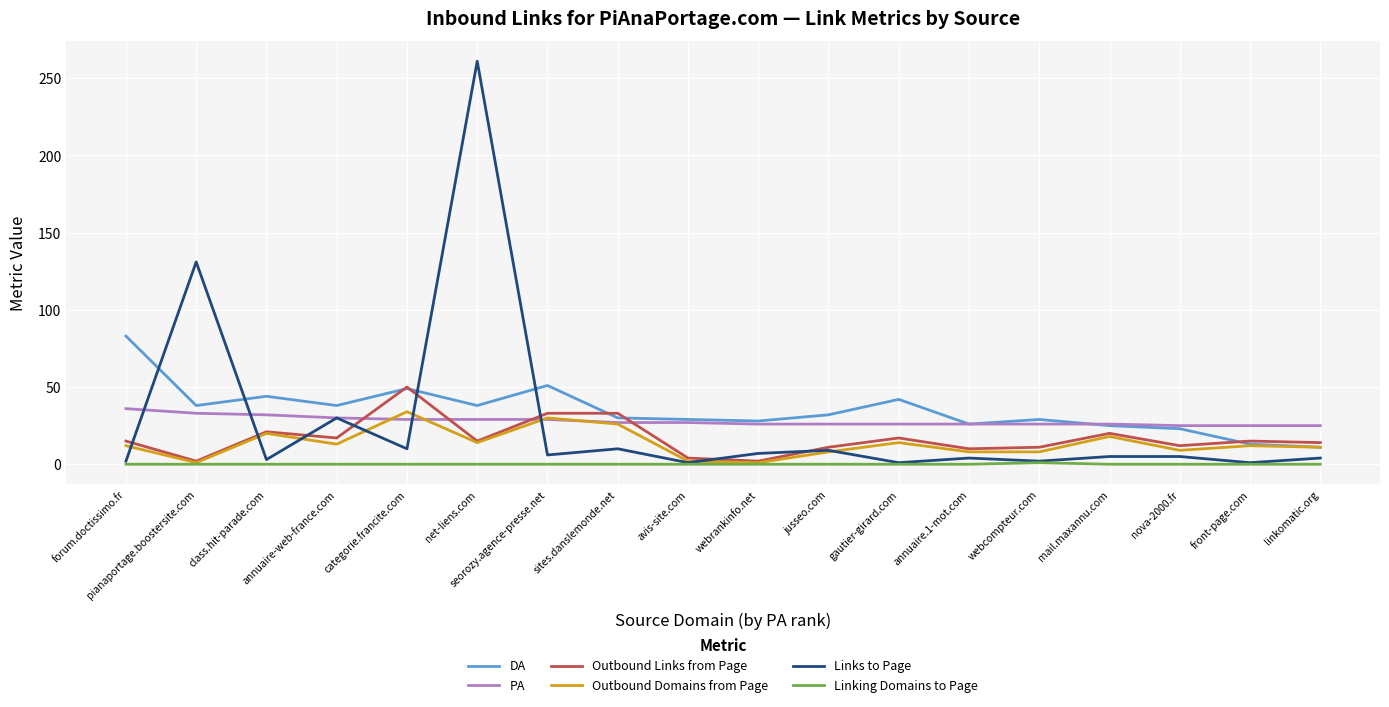

How many series are shown in this chart?

6